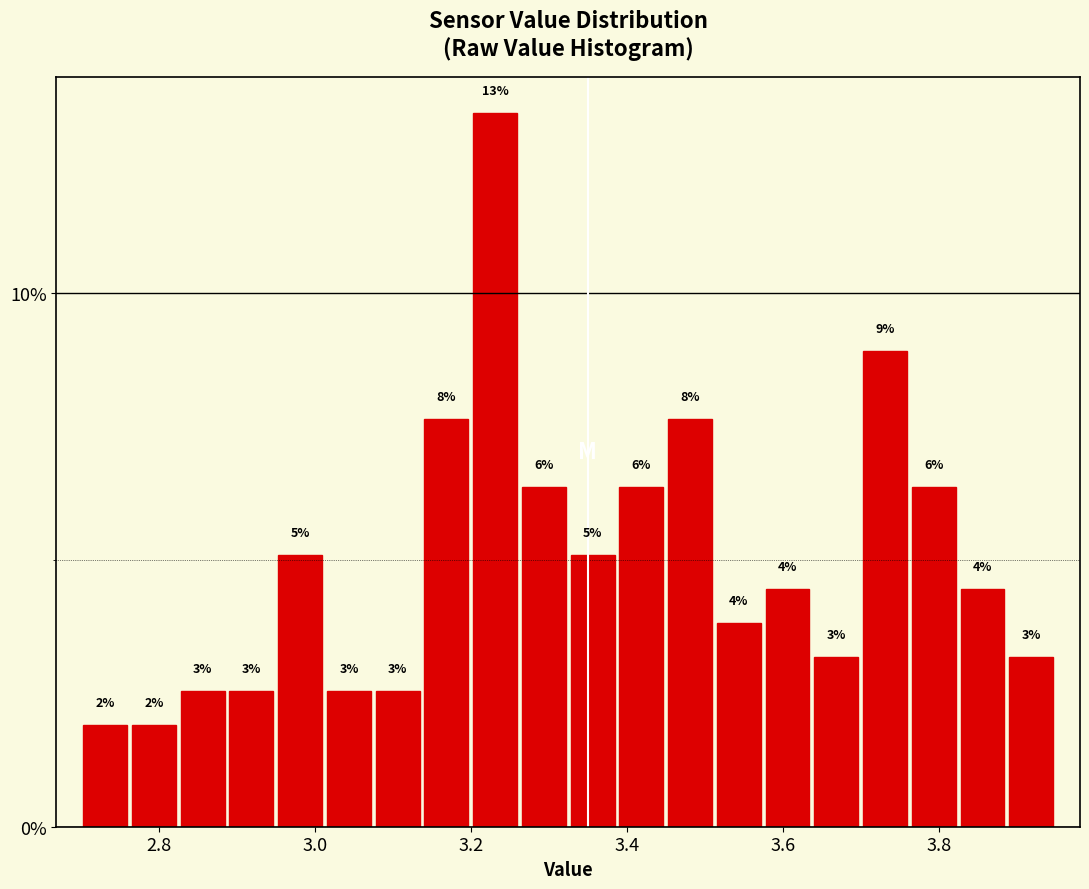

Read against the x-axis, roughly where is the centre of the tallest bar?

3.24